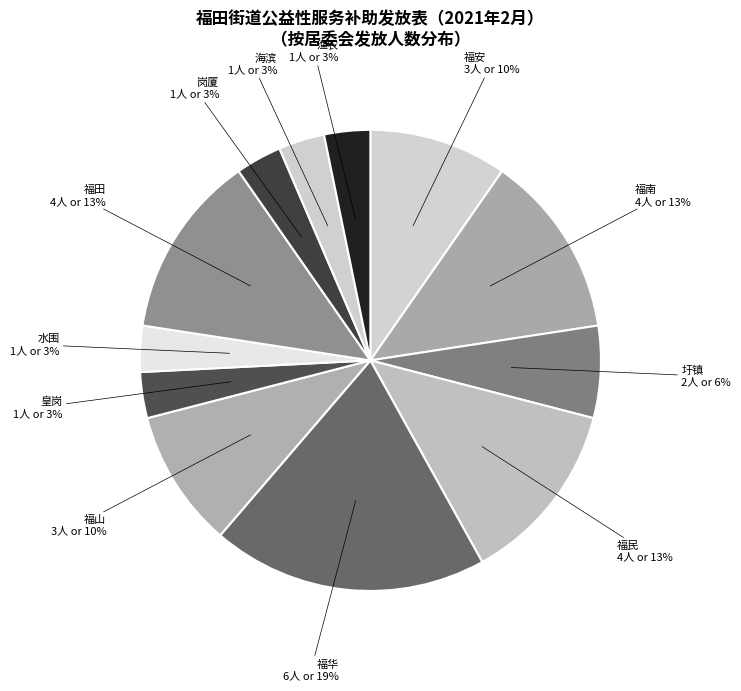

Which category has the smallest portion of the pie?

皇岗